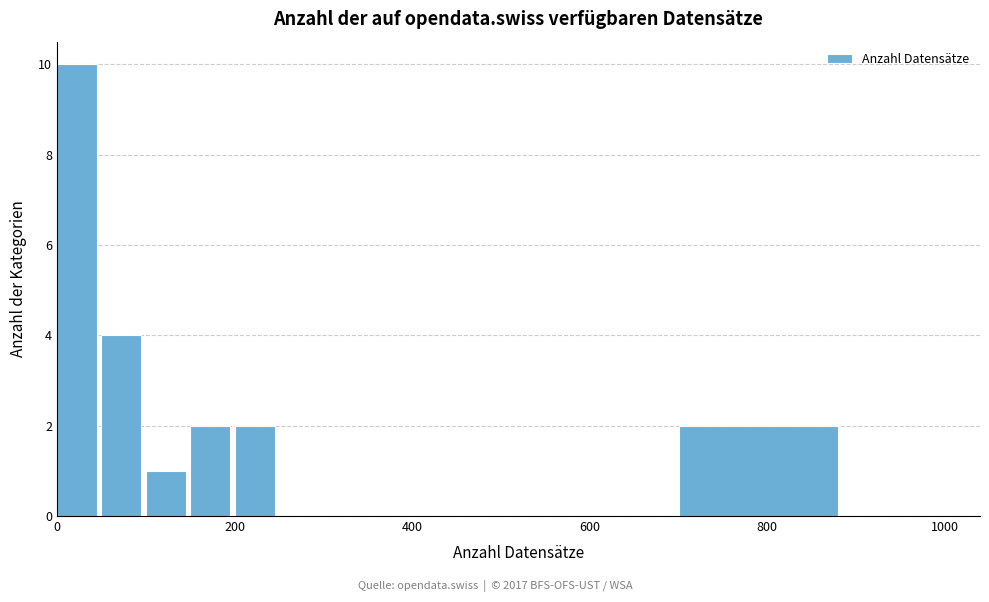

Around what value on the x-axis is the tallest bar? Give the approximate position of its centre, as read against the axis.

20